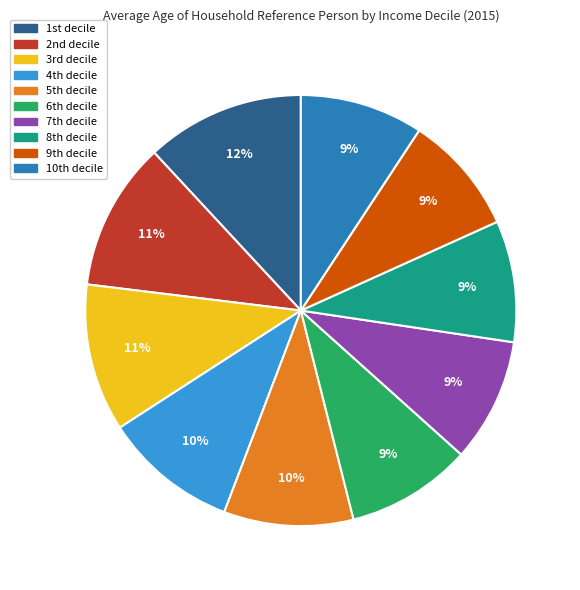

Is there any slice that represents more than half of the pie?

No